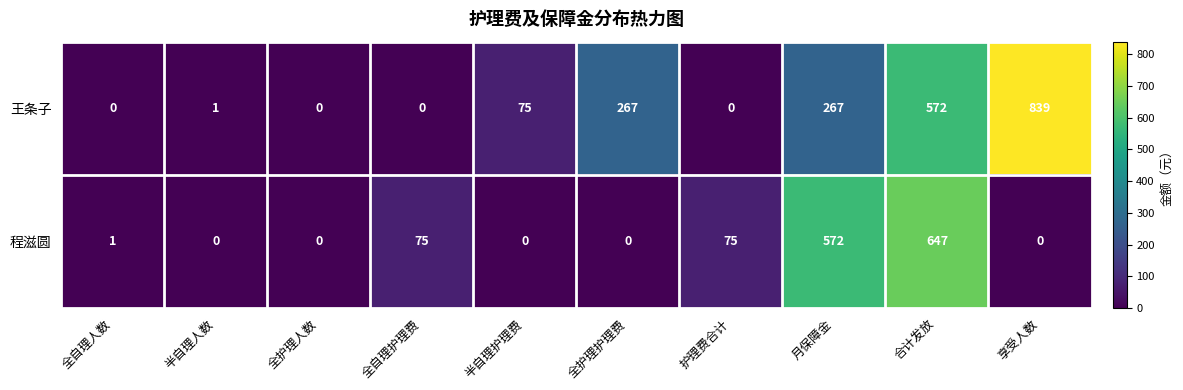

Which series has the widest spread of values?

王条子